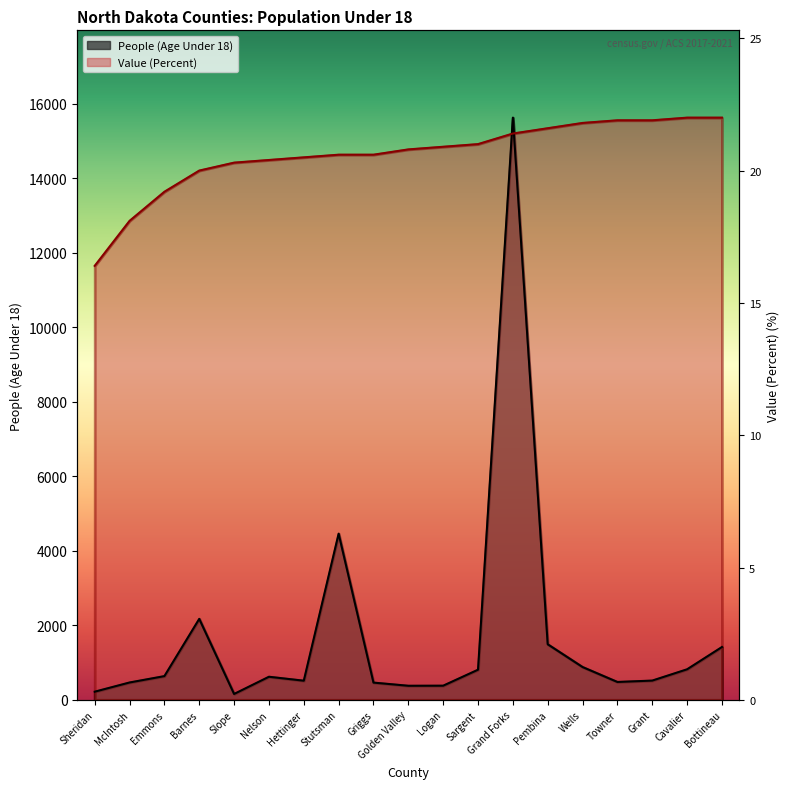

True or false: Value (Percent) has more than 0 points higher than both neighbors.

False